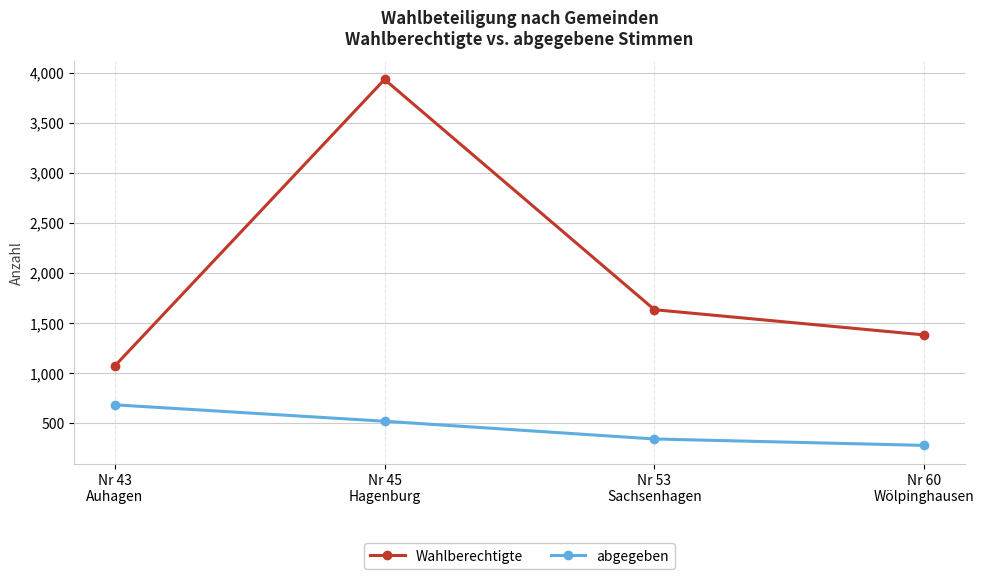

At which label does Wahlberechtigte first exceed 1634?

Nr 45
Hagenburg